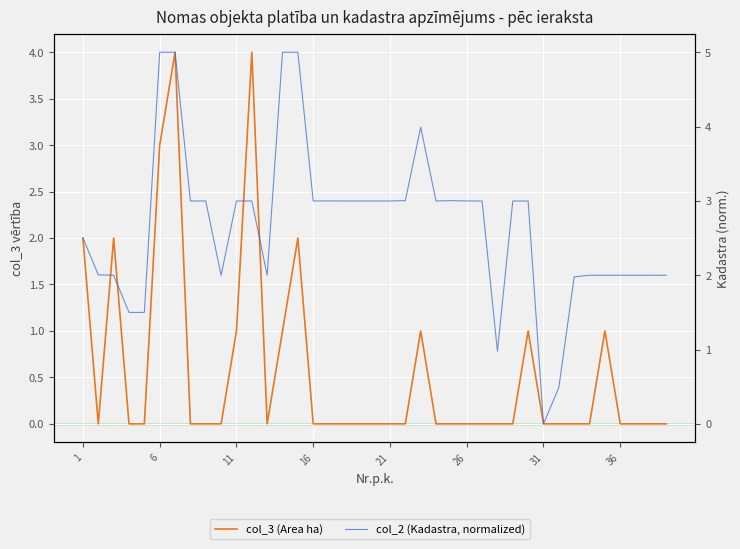

How many data points in col_2 (Kadastra, normalized) are less than 2?

15